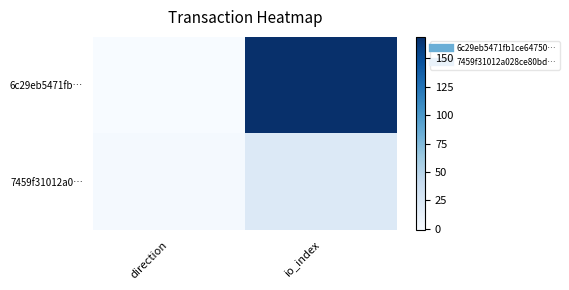

Which series has the widest spread of values?

6c29eb5471fb…